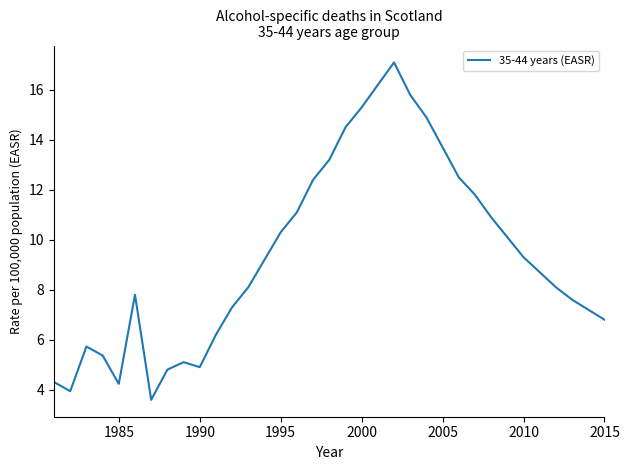

What is the greatest value displayed?

17.1